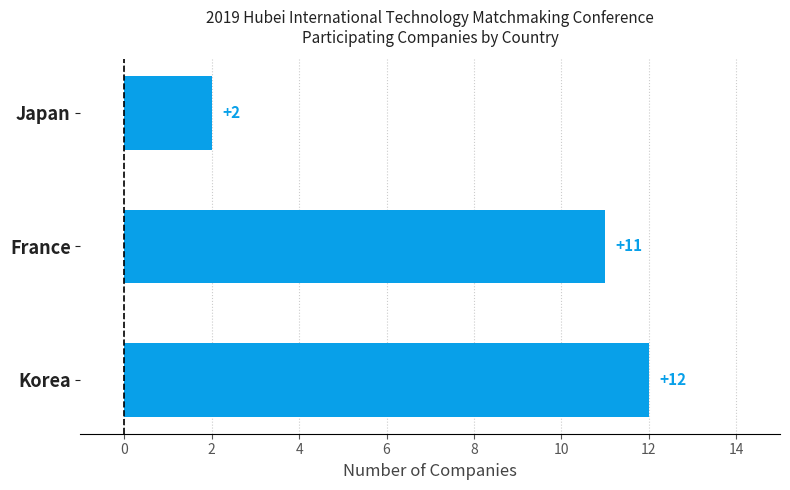

Count the values in the range 2 to 12.

3